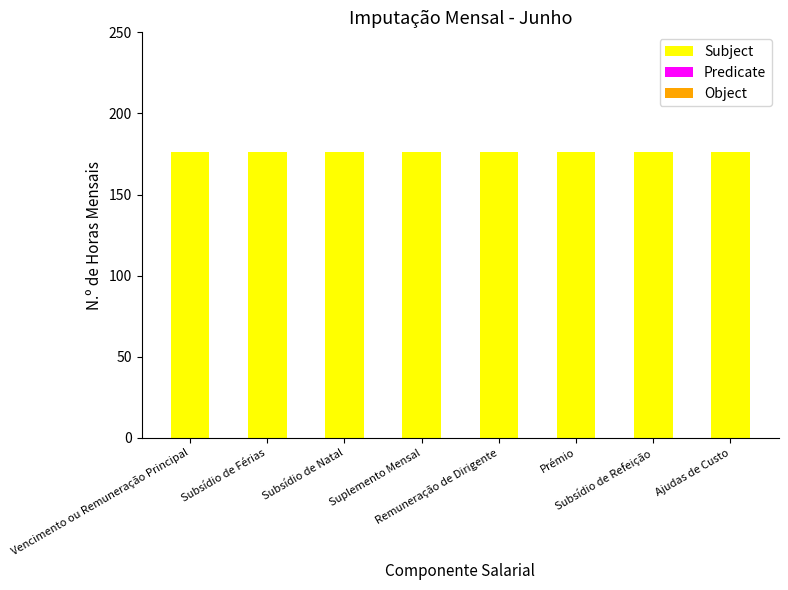

Which series changed the most between Suplemento Mensal and Remuneração de Dirigente?

Subject